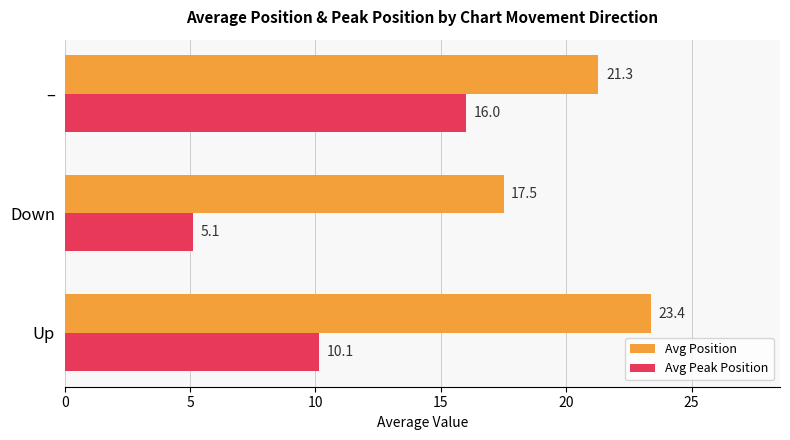

True or false: Avg Position has a value of 17.5 at Down.

True